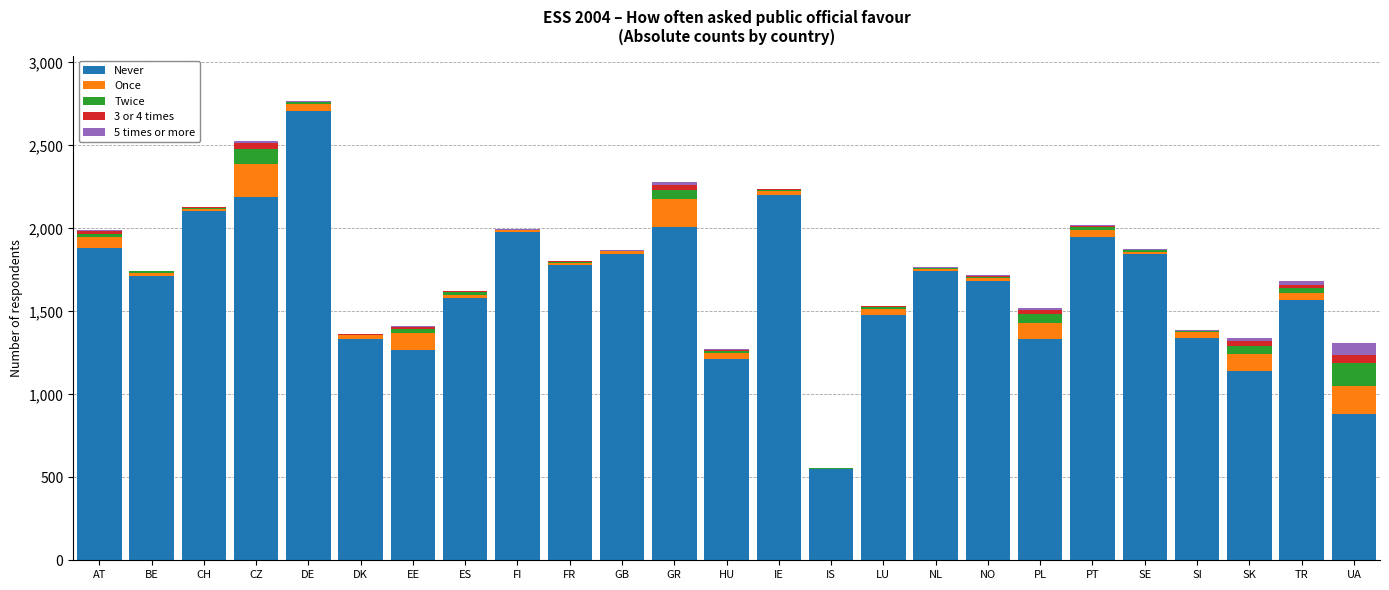

What is the highest value of the Never series?

2709